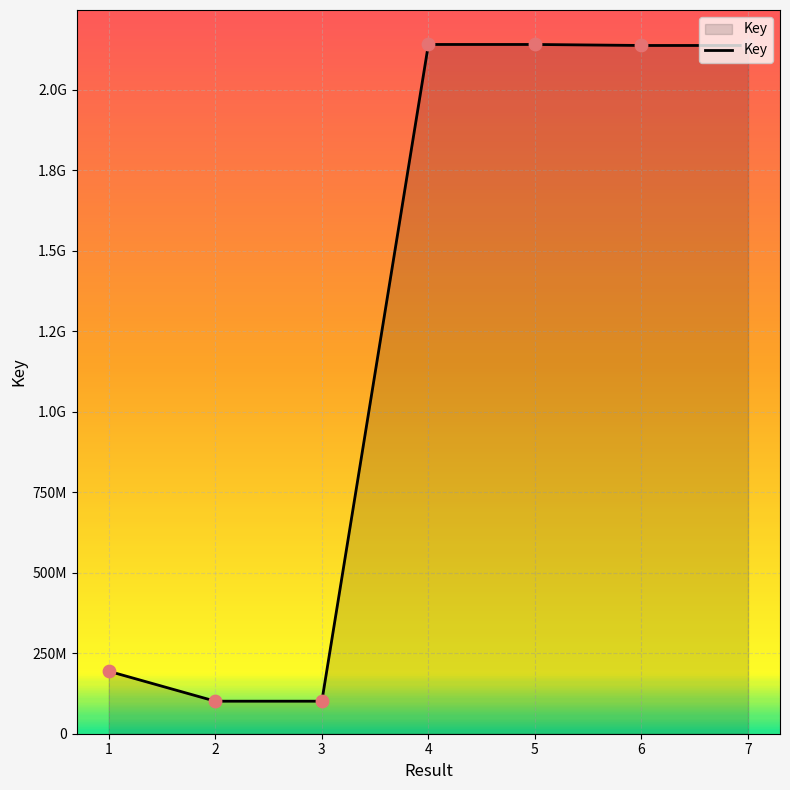

Approximately how many times larger is the value at 1 compared to 7?

0.1